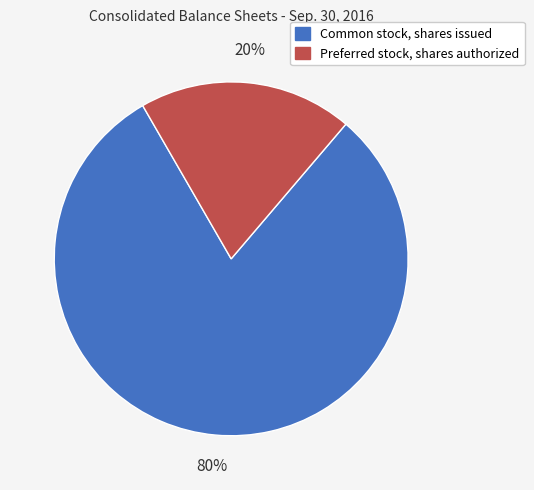

Rank the categories by value from highest to lowest.

Common stock, shares issued, Preferred stock, shares authorized